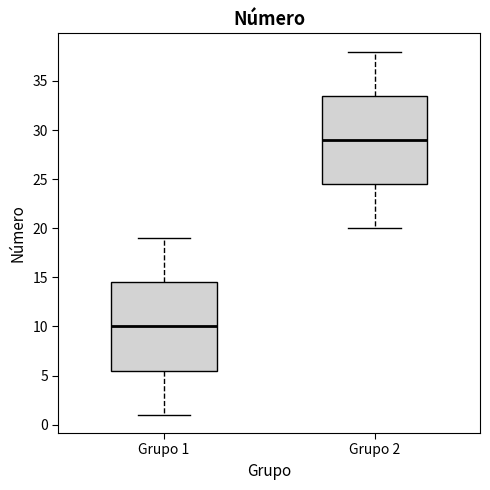

Reading left to right, read every box against the y-axis: the position of its median line, the range the box covers, and the ends of its whiskers. The values are not printed on the chart, so give them approximately, as read against the axis.

Grupo 1: median 10.0, box 5.5 to 14.5, whiskers 1.0 to 19.0
Grupo 2: median 29.0, box 24.5 to 33.5, whiskers 20.0 to 38.0